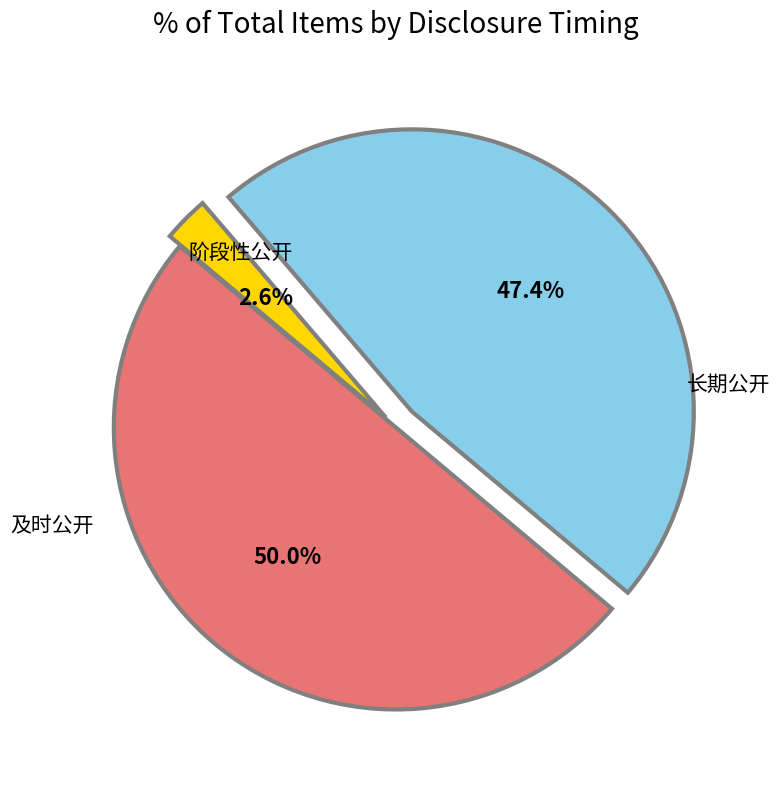

Is there any slice that represents more than half of the pie?

No